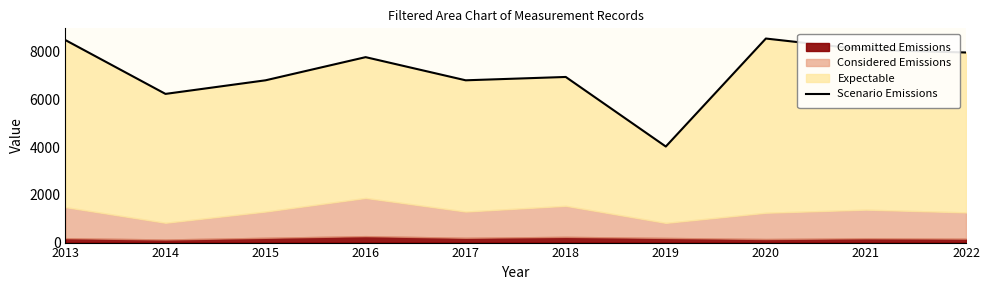

At which category does the data reach its first local peak?

2016